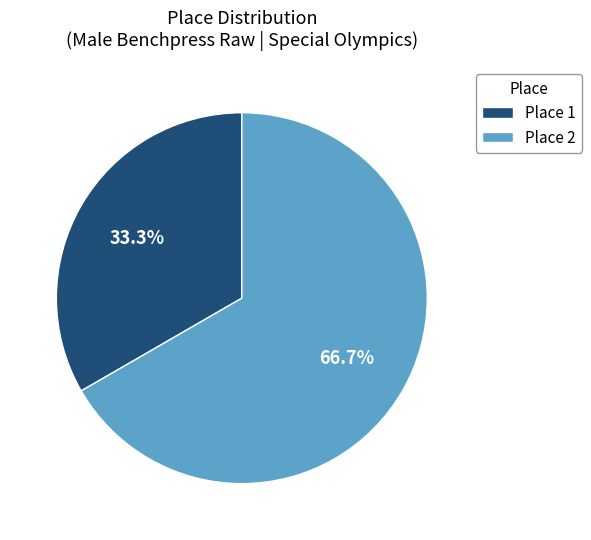

Approximately how many times larger is the value at Place 1 compared to Place 2?

0.5